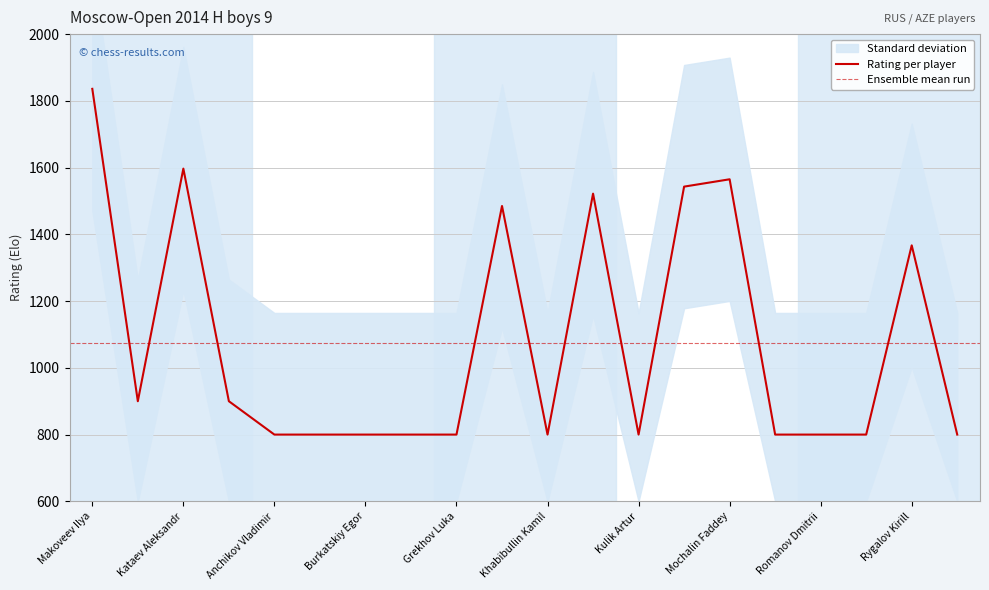

What is the approximate value at Ogorodnikov Nikolai?

800